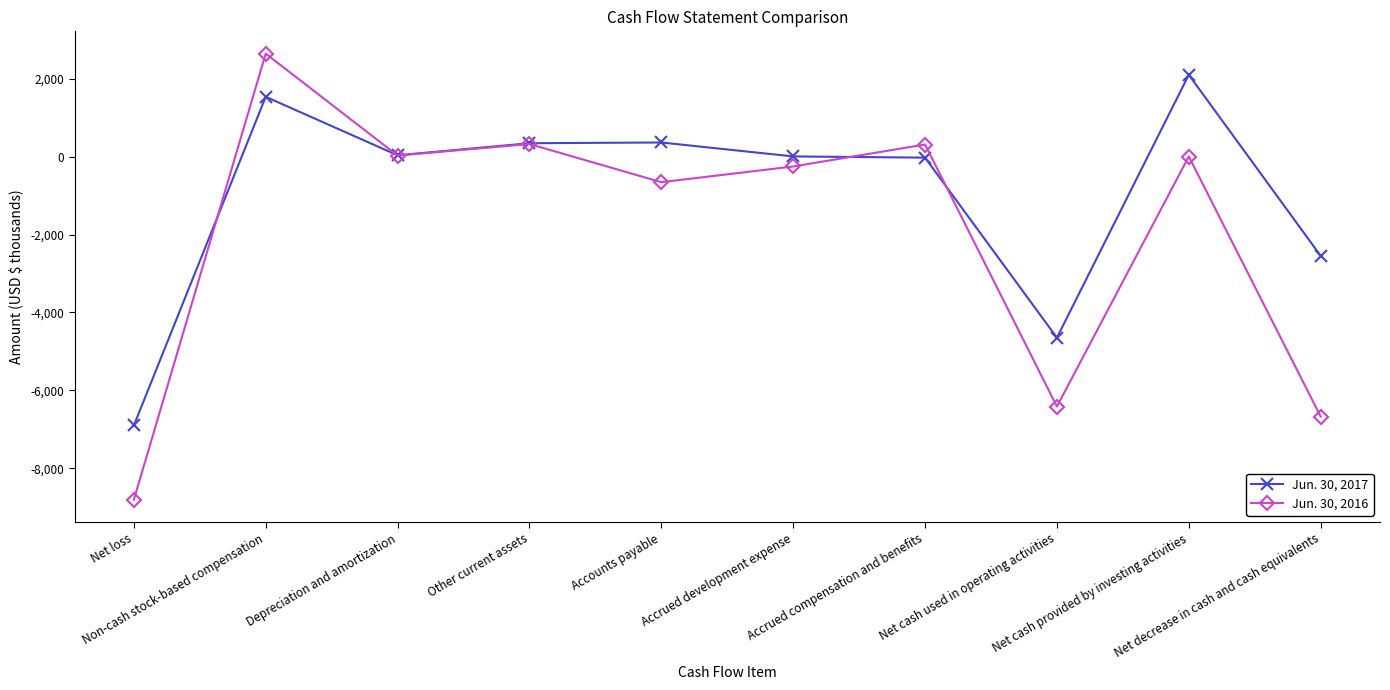

True or false: Jun. 30, 2017 has a value of 34 at Depreciation and amortization.

True